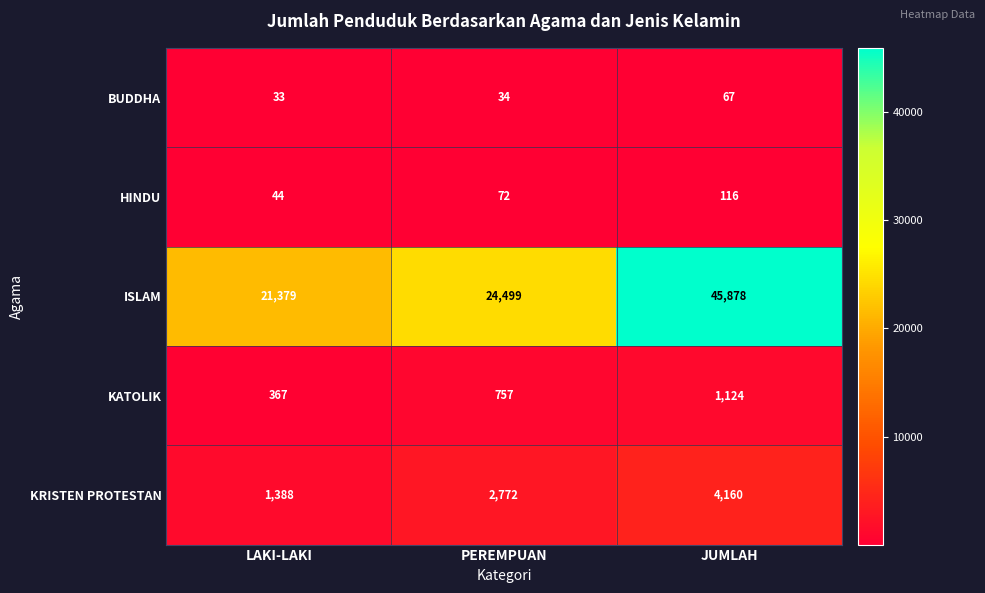

What is the total value across all series at JUMLAH?

51345